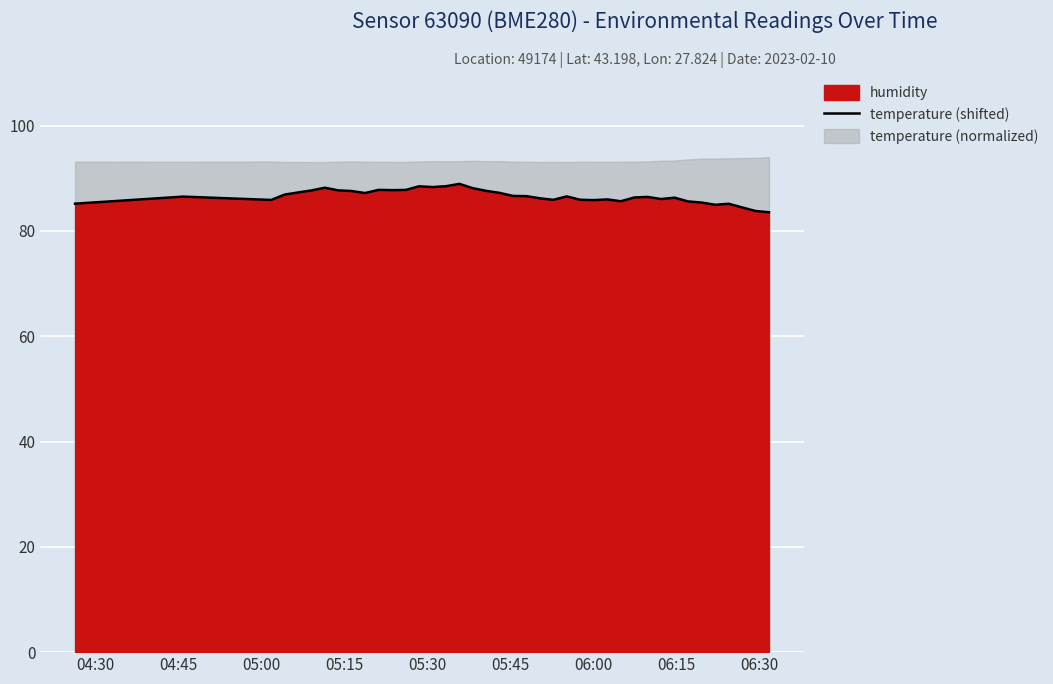

What is the difference between the maximum and minimum values?

5.4